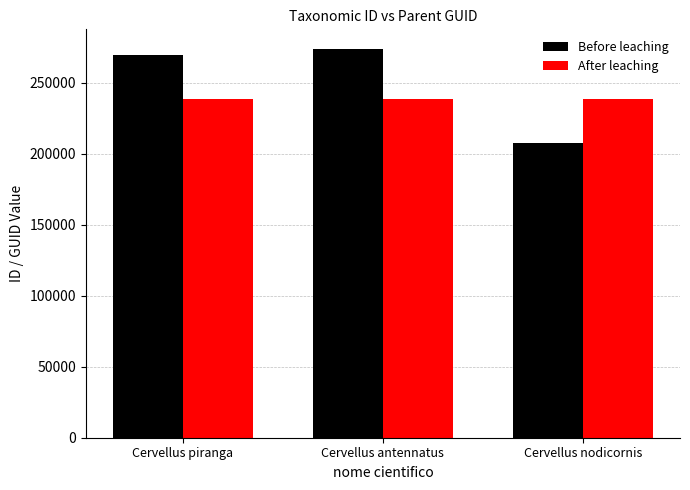

The Before leaching series shows 300340 at Cervellus nodicornis. True or false?

False